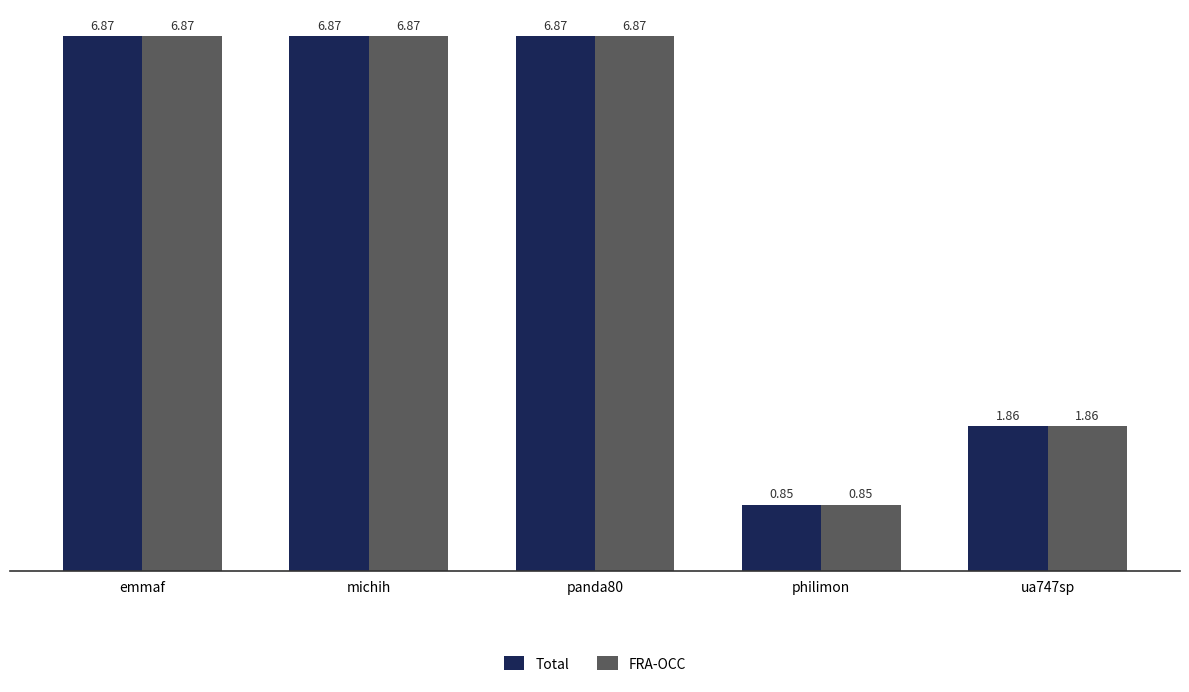

Is the value of Total at michih greater than the value of FRA-OCC at ua747sp?

Yes